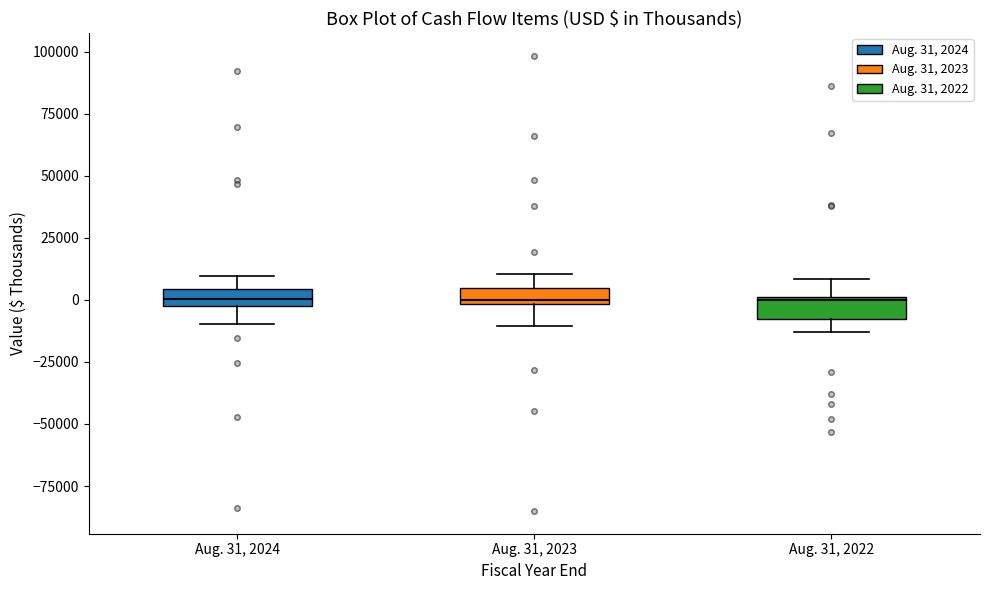

Where does the upper whisker of the box for Aug. 31, 2024 end on the y-axis? The values are not printed on the chart, so give them approximately, as read against the axis.

10000